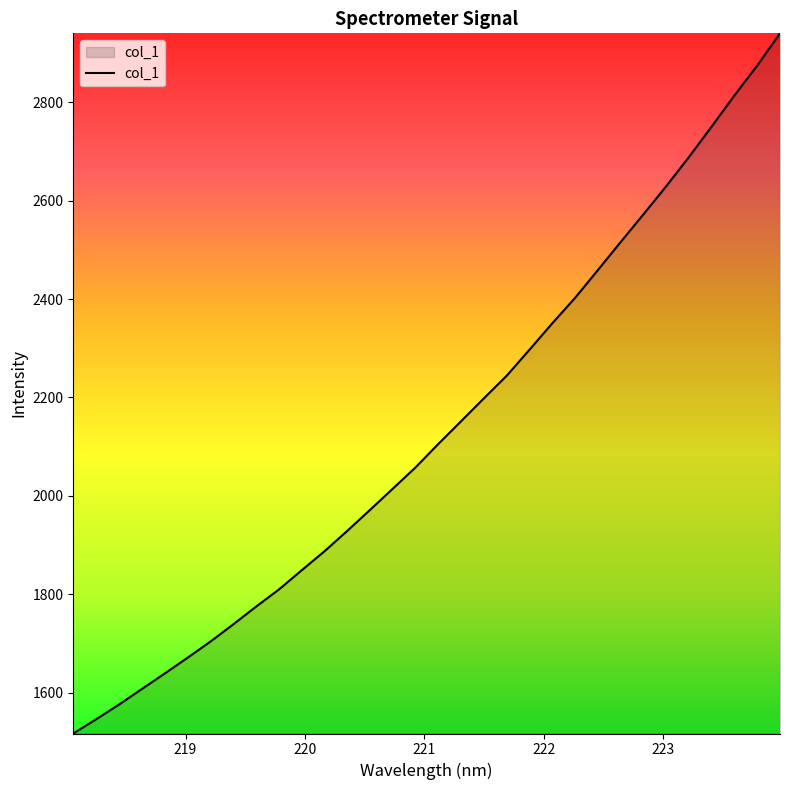

What is the minimum value shown in the chart?

1517.5